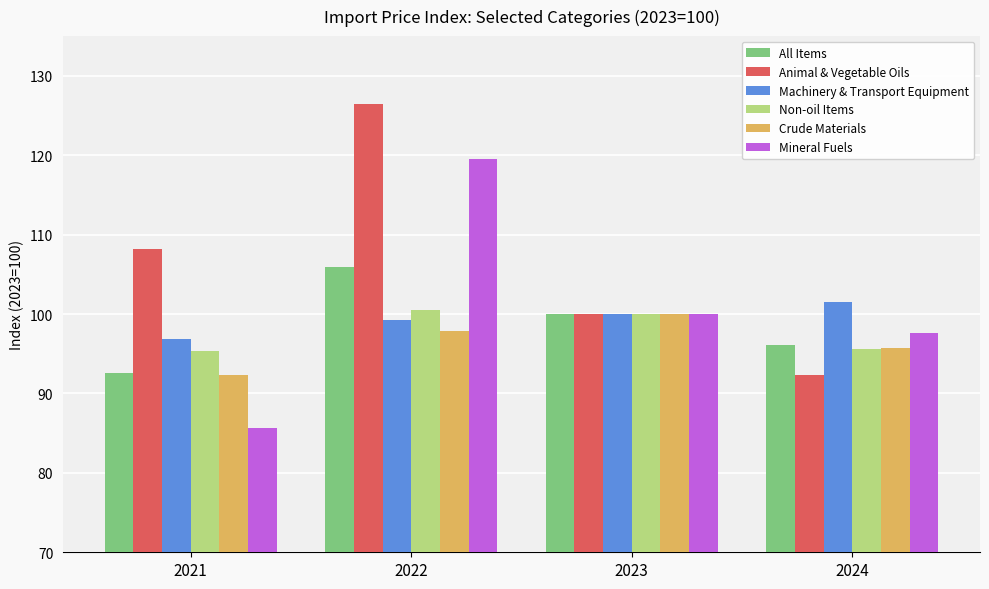

What is the smallest value displayed?

85.7